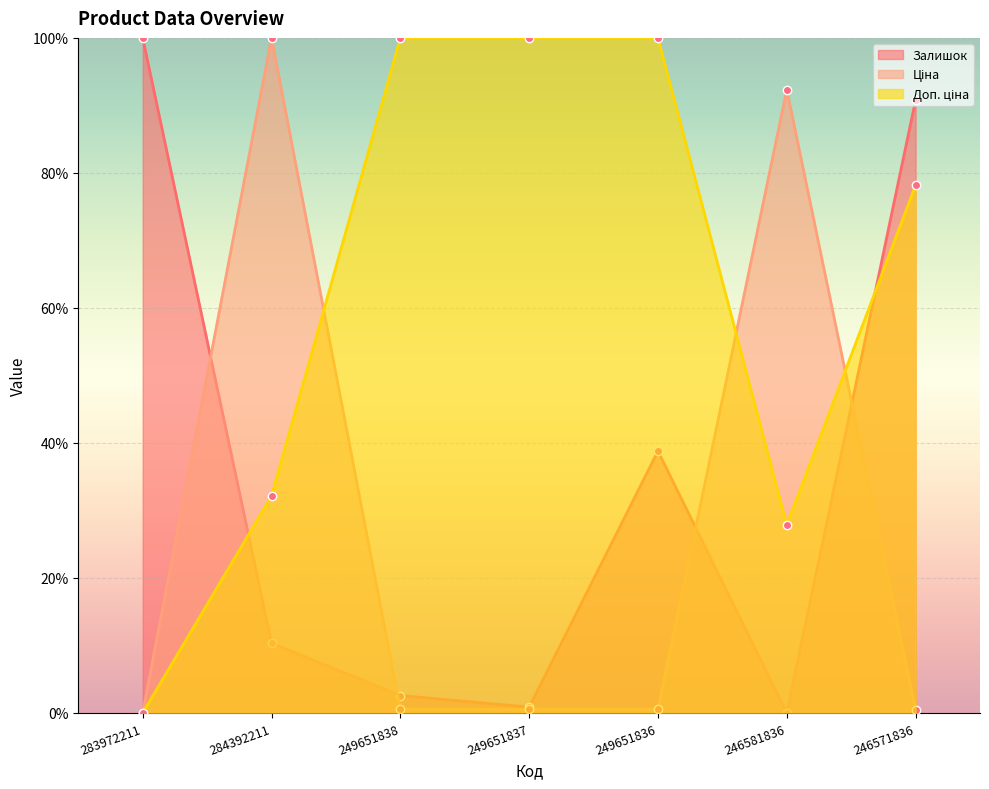

True or false: Ціна has more than 1 points higher than both neighbors.

True